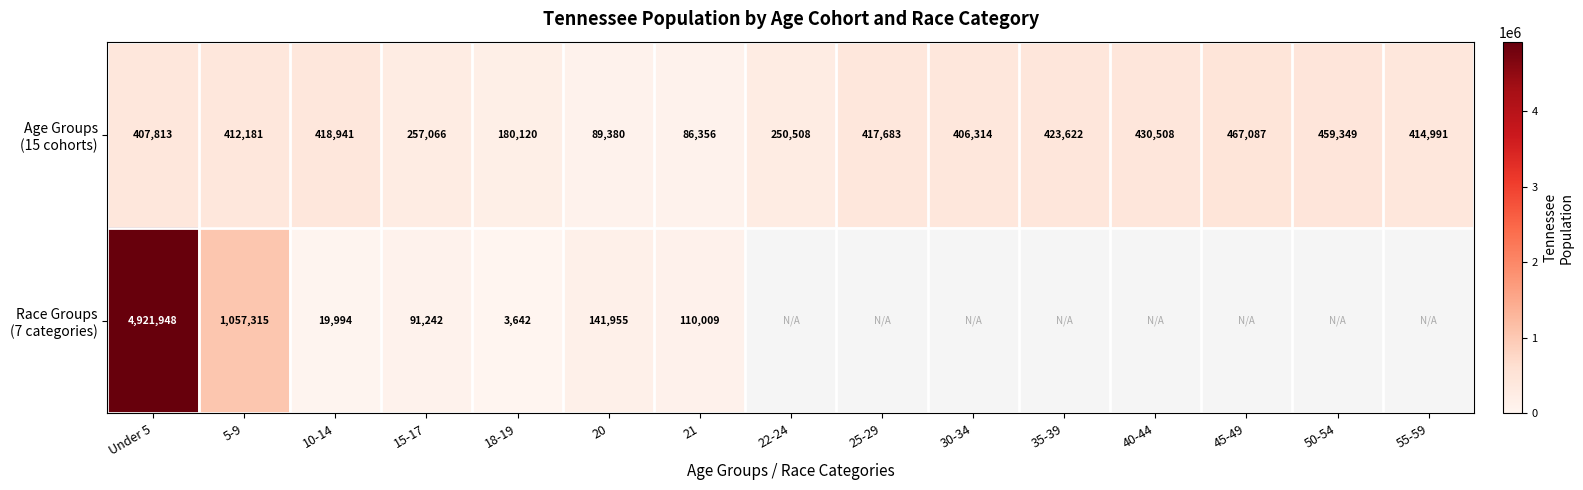

What is the greatest value displayed?

4921948.0